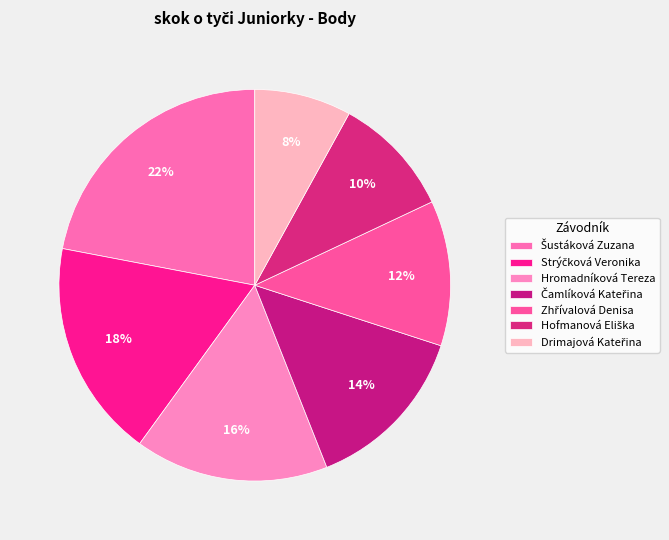

Which has a higher value, Drimajová Kateřina or Strýčková Veronika?

Strýčková Veronika